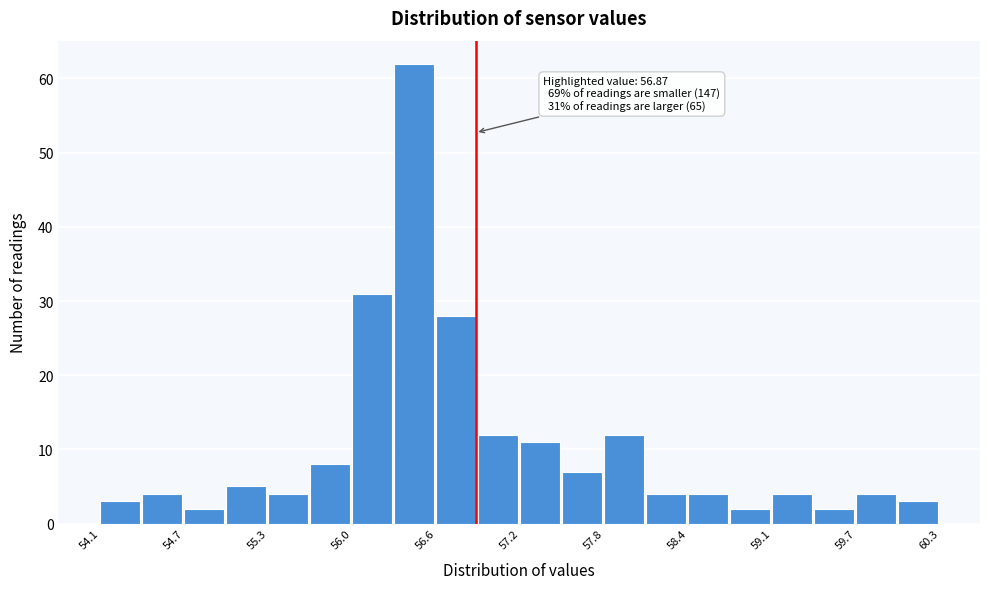

Read against the x-axis, roughly where is the centre of the tallest bar?

56.4